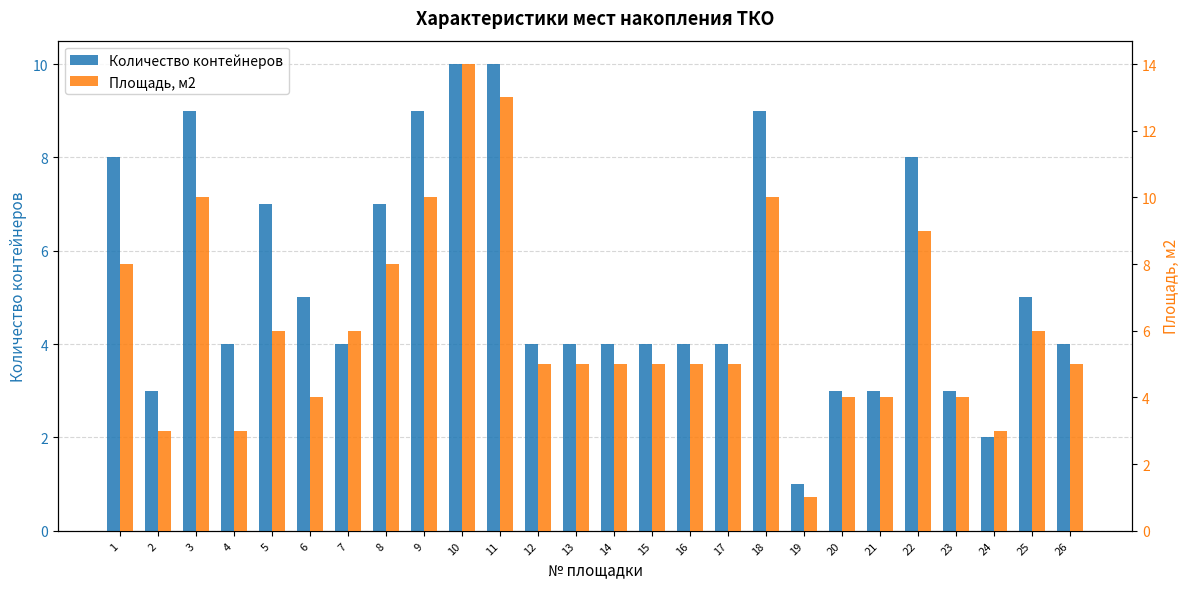

Which series has the widest spread of values?

Площадь, м2